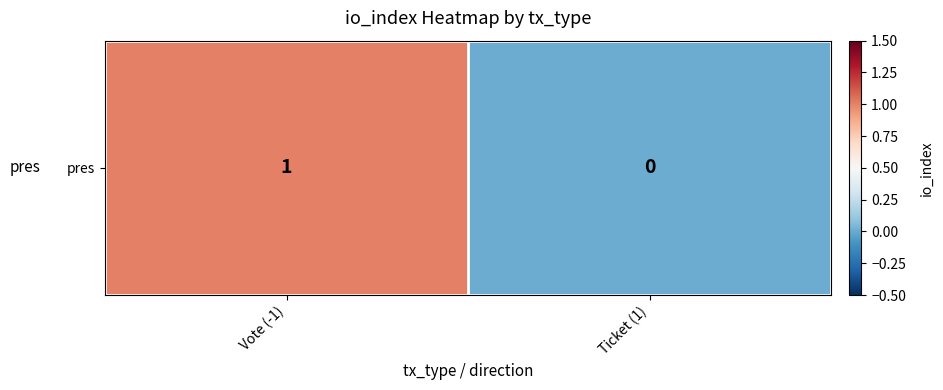

What is the difference between the values at Vote (-1) and Ticket (1)?

1